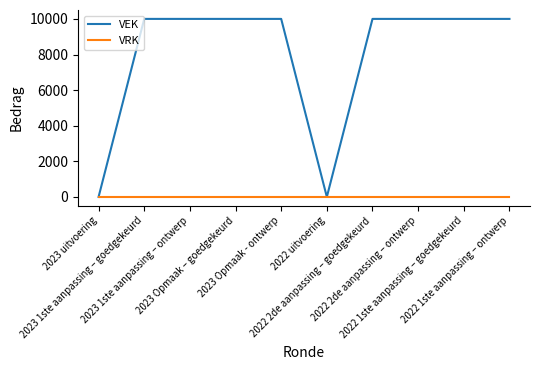

Which series has the widest spread of values?

VEK